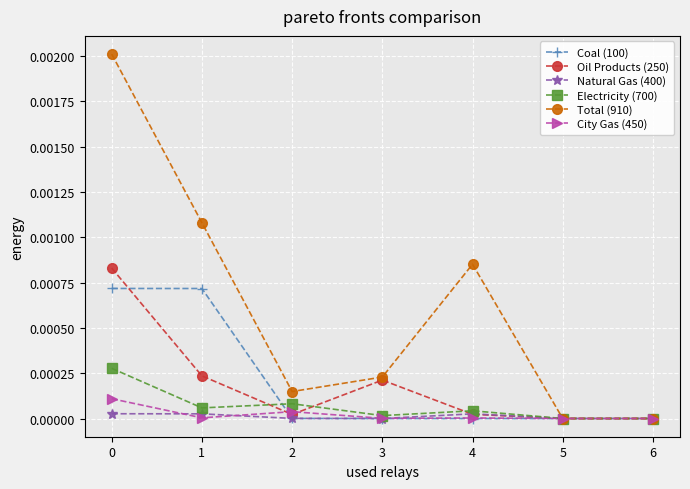

Is it true that City Gas (450) equals 0.0 at 5?

True